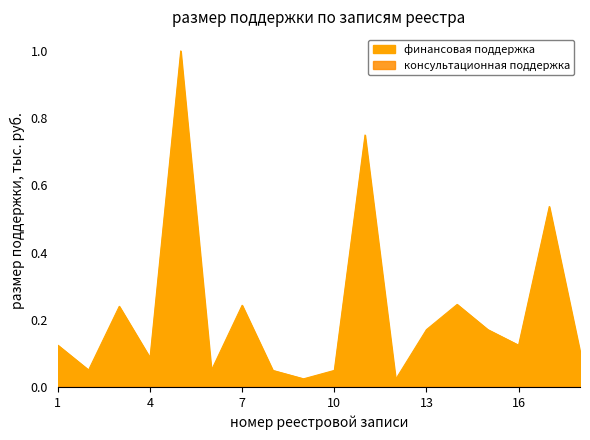

Count the number of categories in the chart.

18